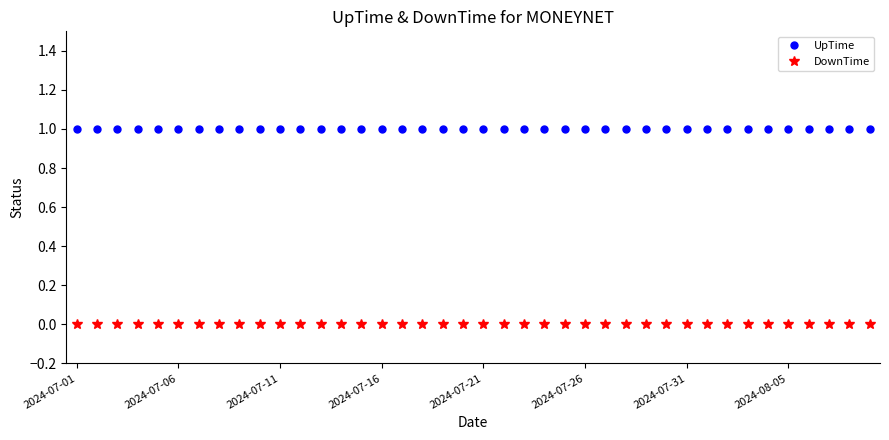

Which series has the largest total across all categories?

UpTime